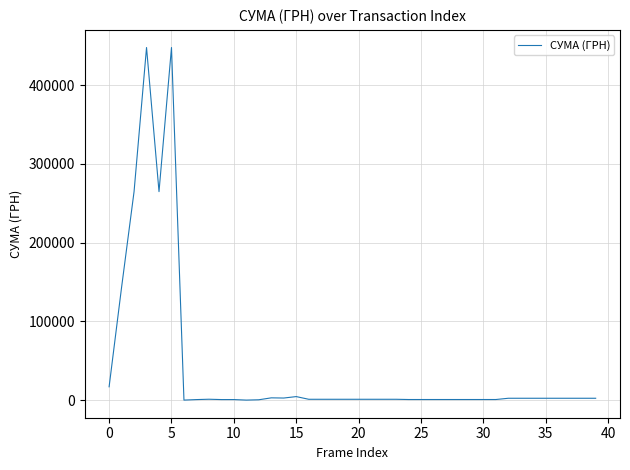

Count the number of values greater than 1168.

26